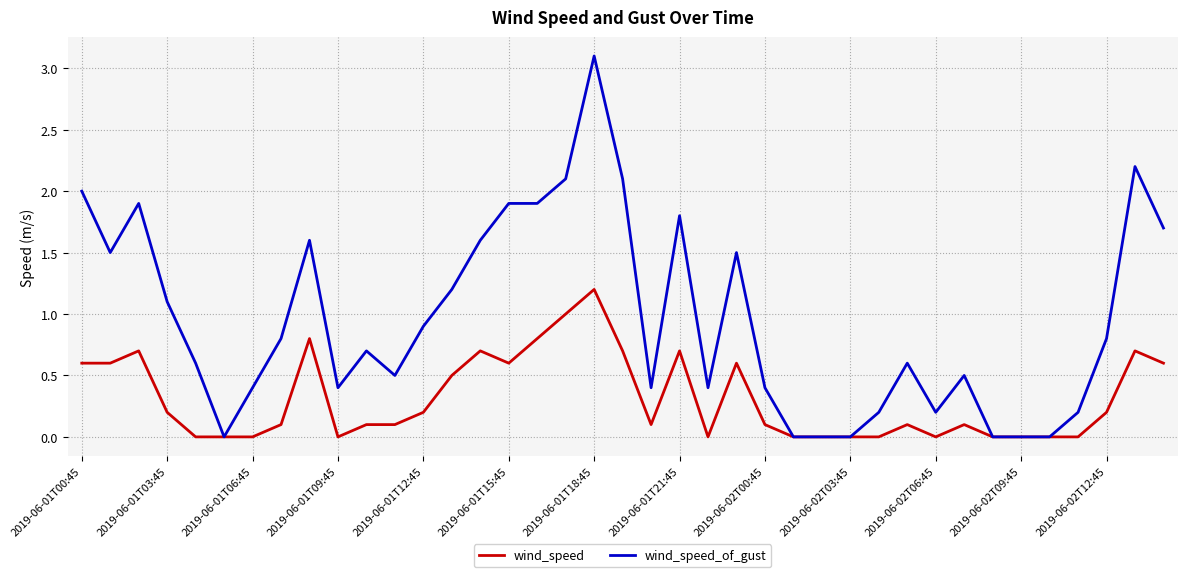

What is the maximum value for wind_speed?

1.2